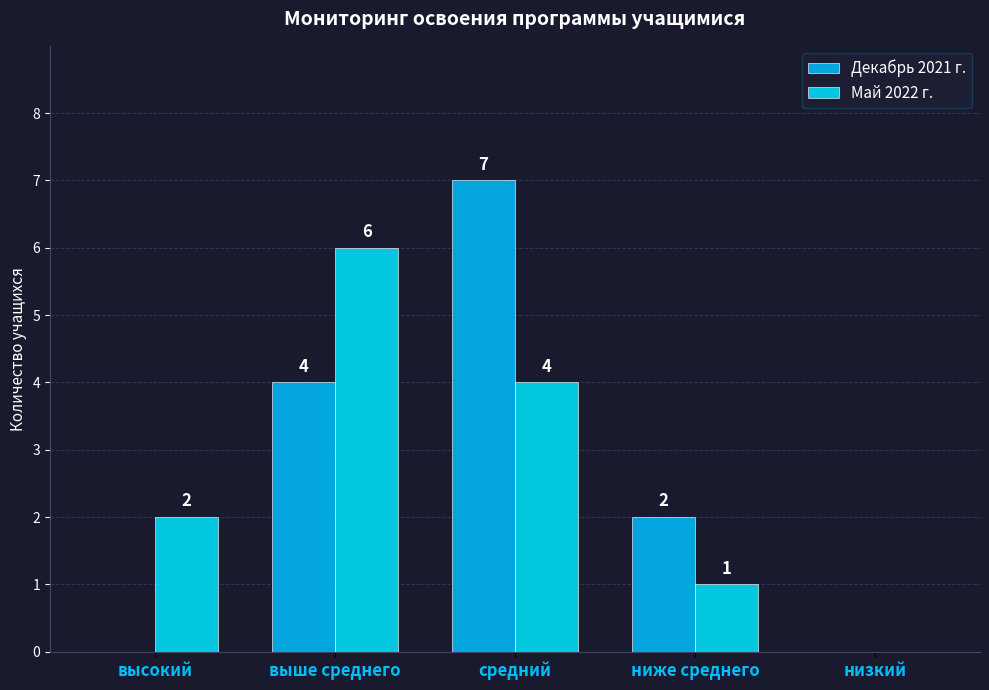

True or false: Май 2022 г. has a value of 2 at выше среднего.

False